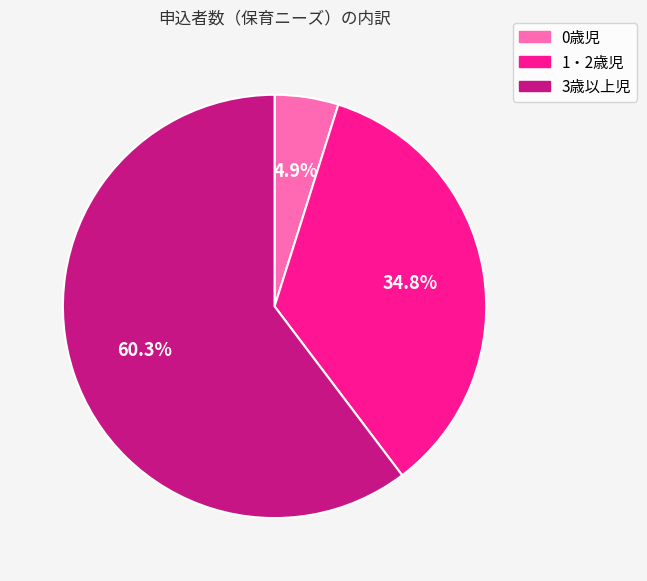

Is it true that 1・2歳児 is 35% of the pie?

True